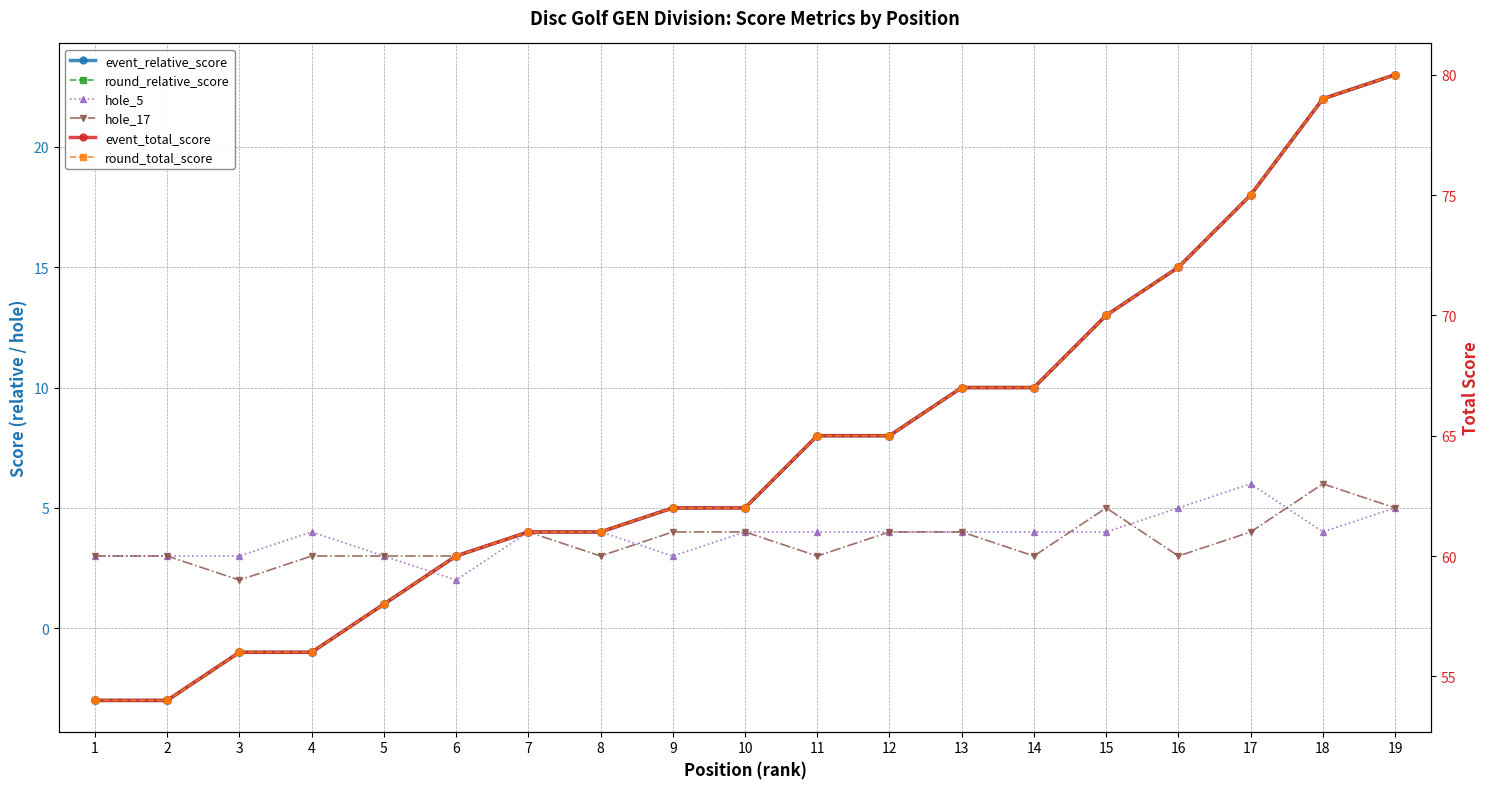

What is the total value across all series at 2?

108